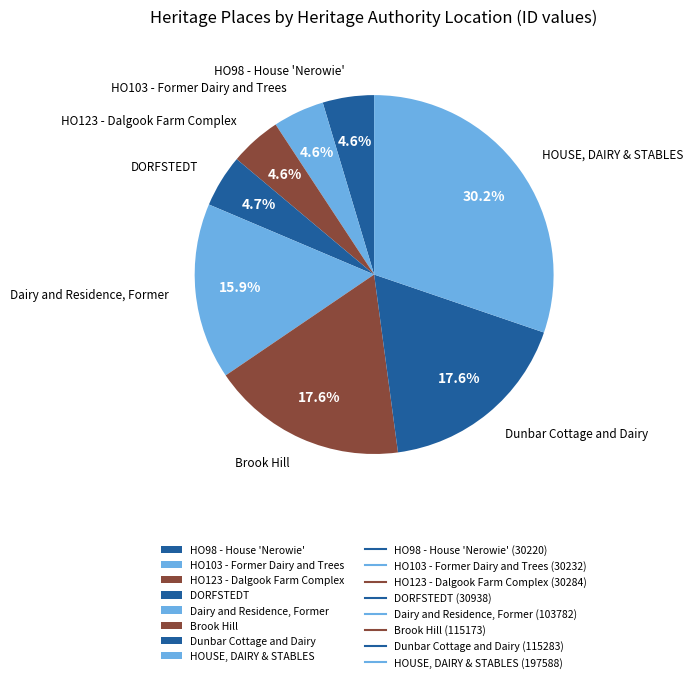

Is it true that HOUSE, DAIRY & STABLES is 30% of the pie?

True